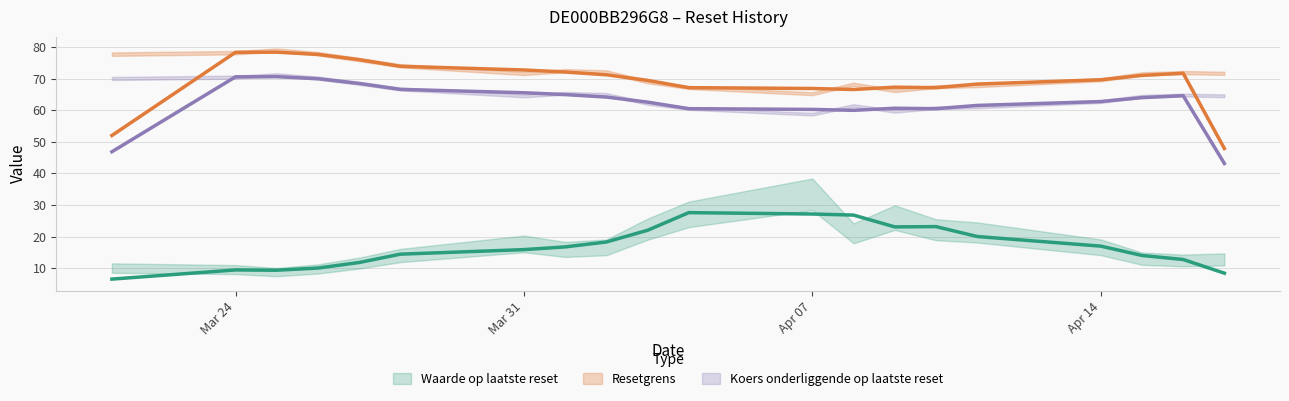

What is the sum of all Waarde op laatste reset values?

341.5